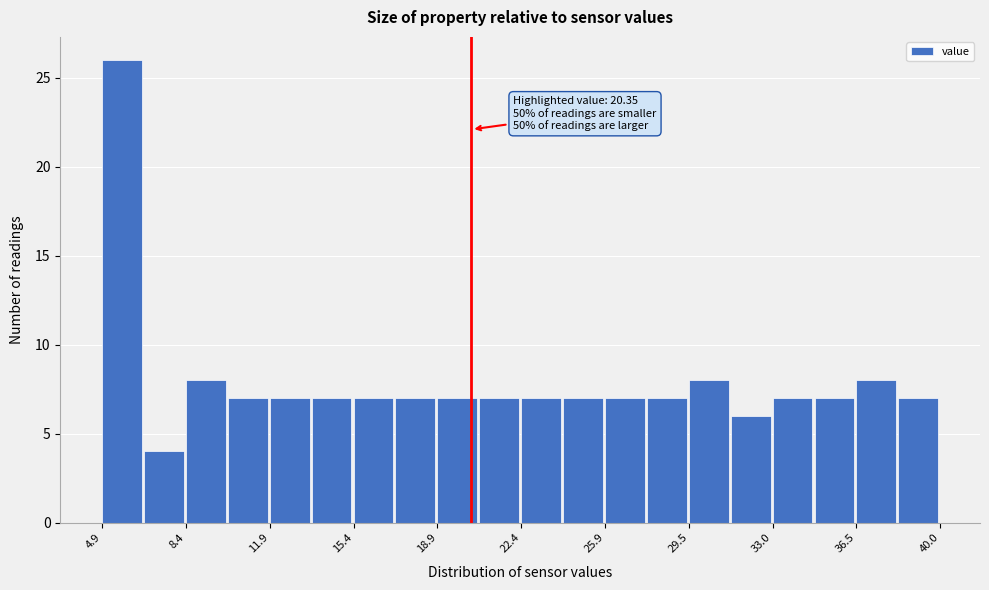

Read against the x-axis, roughly where is the centre of the tallest bar?

5.5